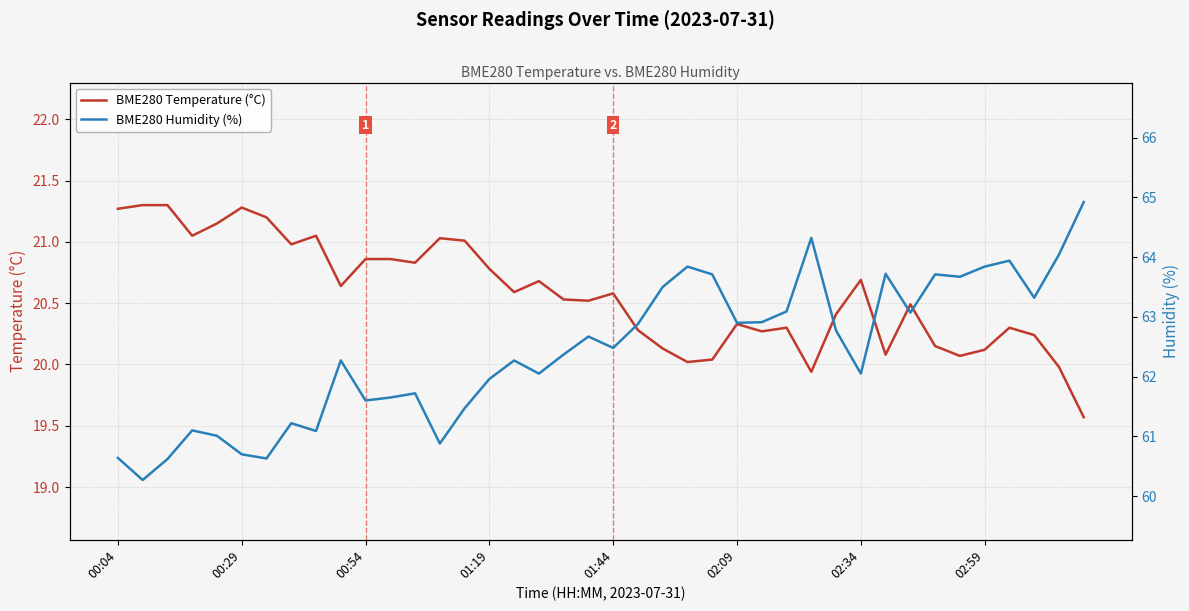

What is the highest value of the BME280 Temperature (°C) series?

21.3